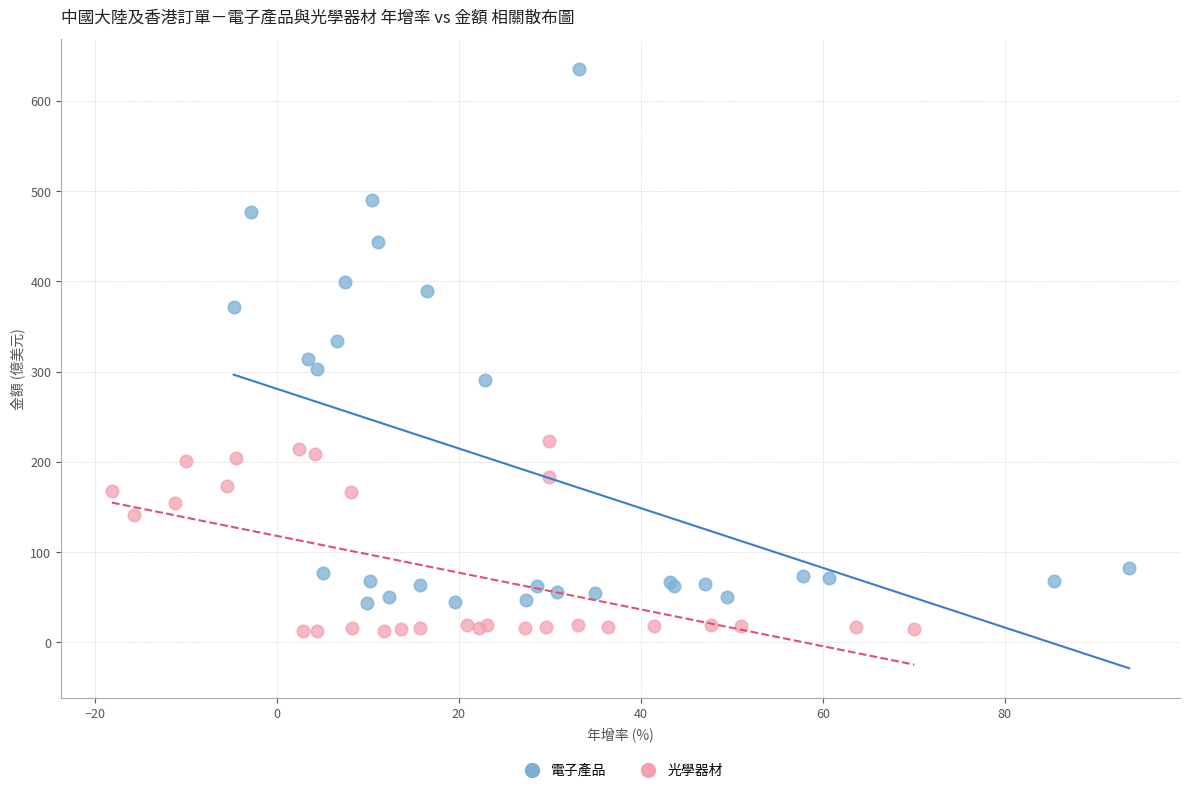

Which series contains the lowest Y value?

光學器材